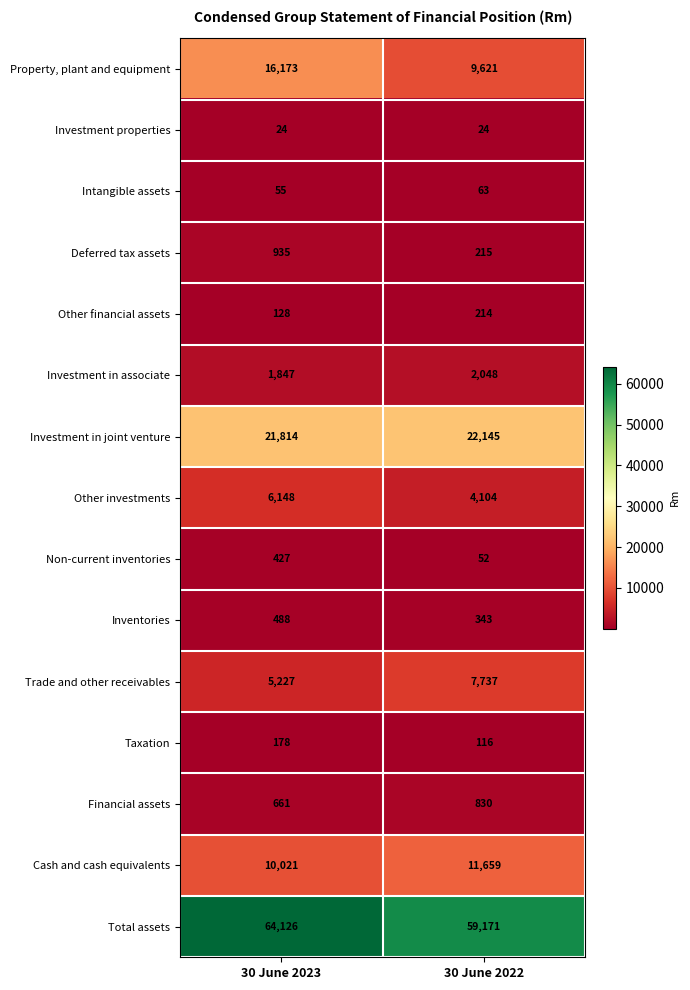

Which category has the lowest value in the Cash and cash equivalents series?

30 June 2023